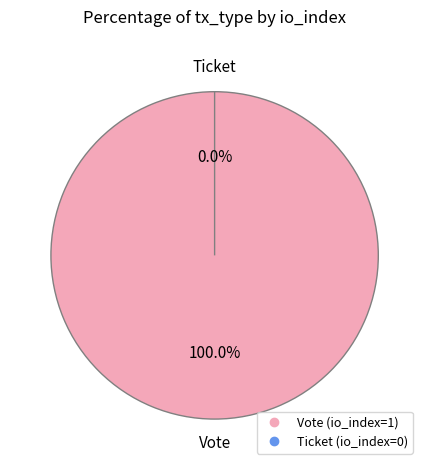

Count the number of slices in the pie.

2